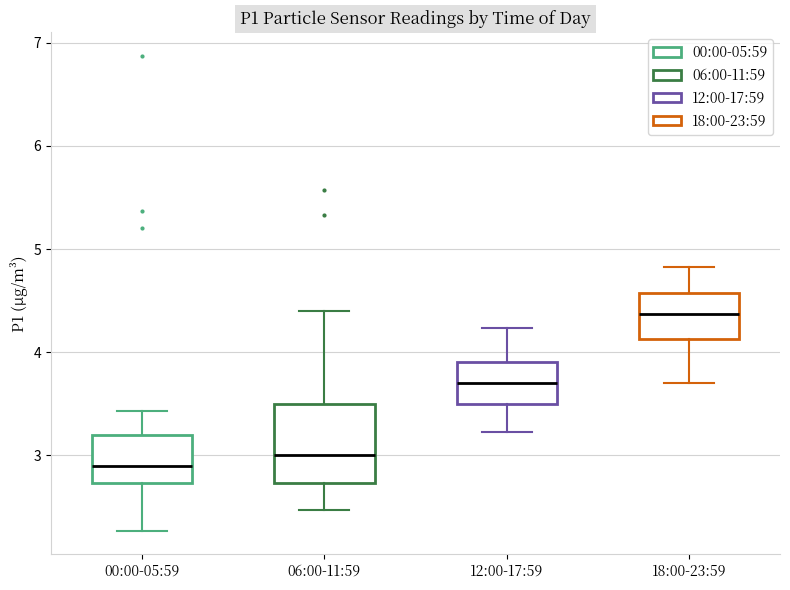

Which box's median line is the highest?

18:00-23:59